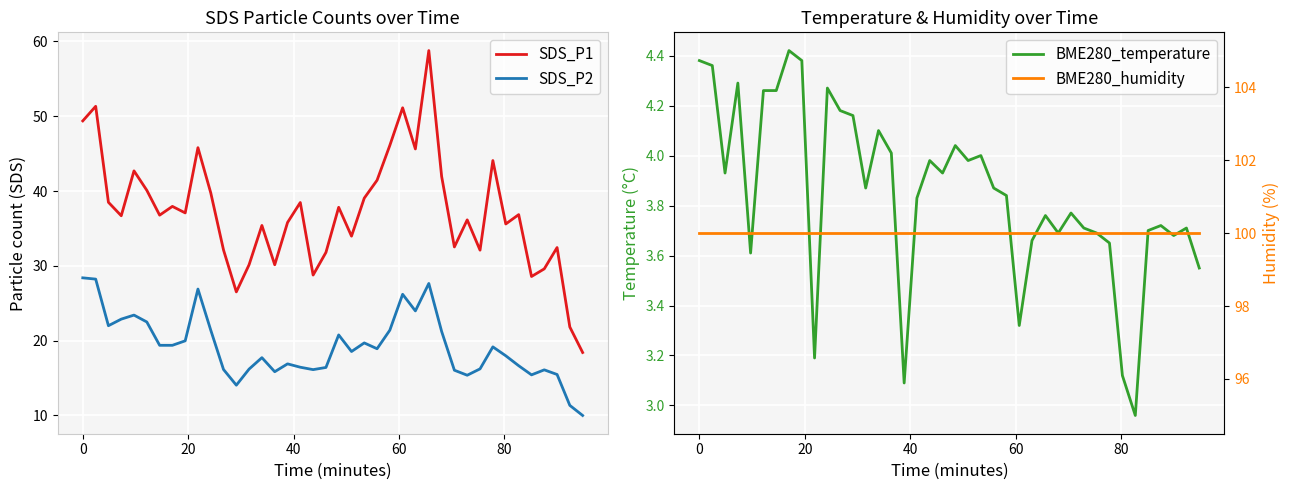

What is the value of the BME280_temperature point at the 23rd from the left?

4.0